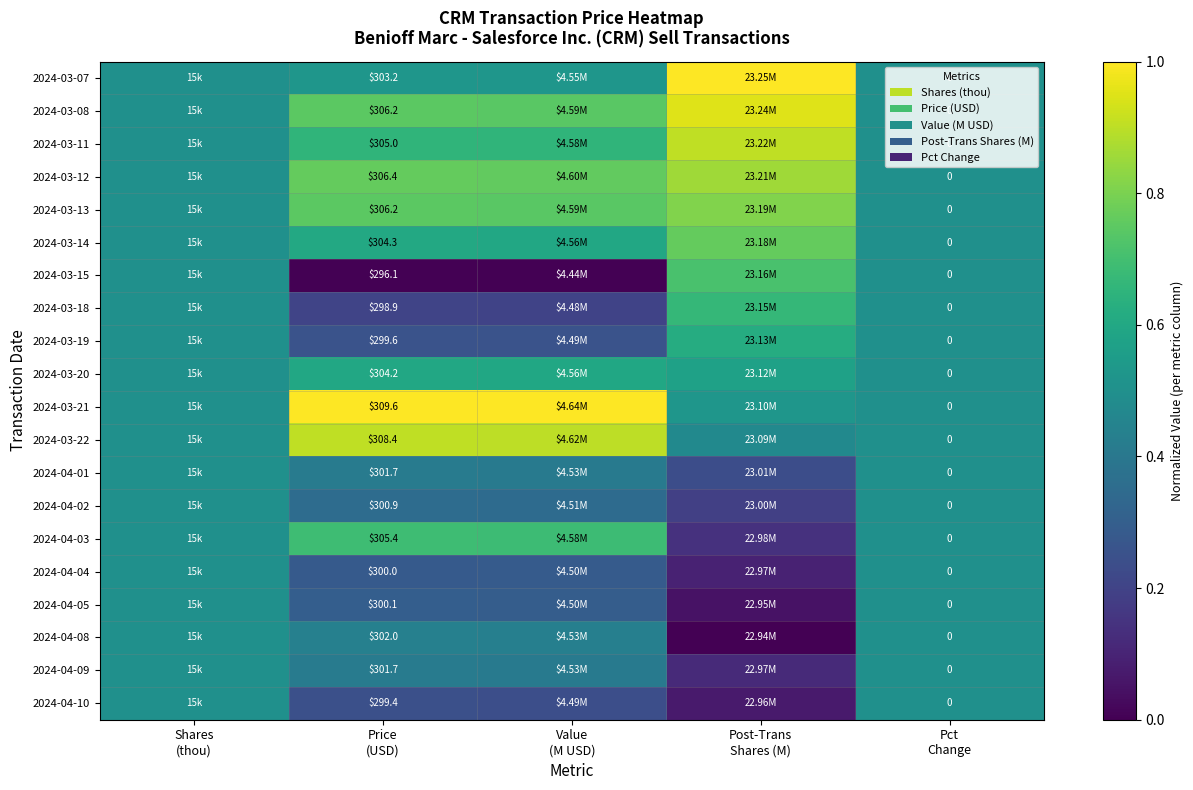

True or false: 2024-03-20 has a value of 0.9 at Price (USD).

False